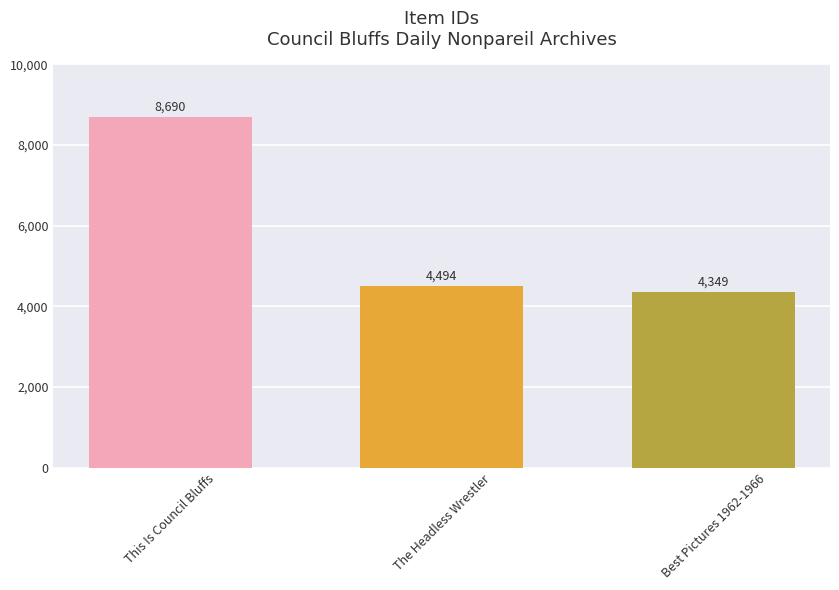

What is the value of the 3rd bar from the left?

4349